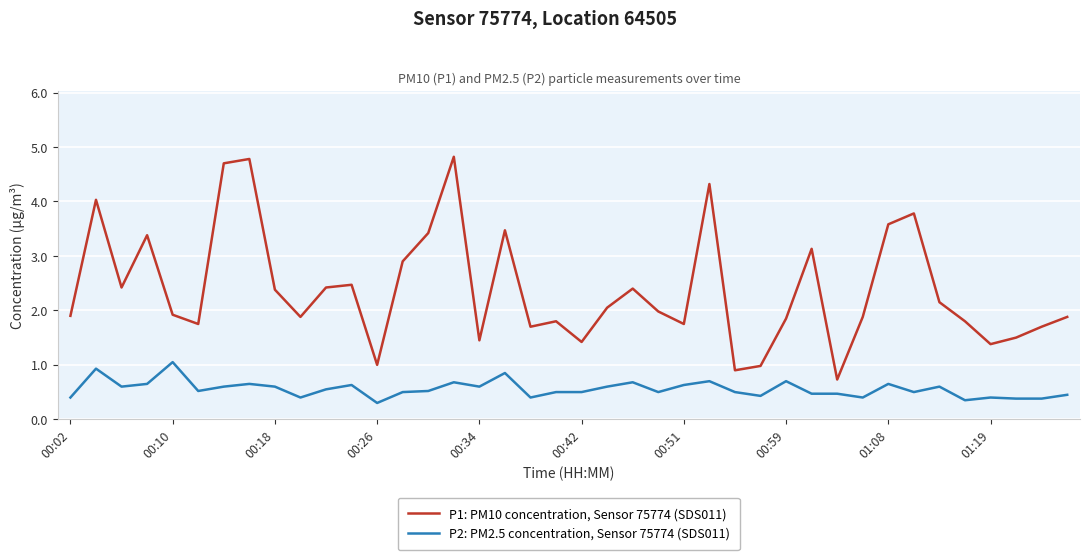

List the series in order of their peak value, highest first.

P1: PM10 concentration, Sensor 75774 (SDS011), P2: PM2.5 concentration, Sensor 75774 (SDS011)